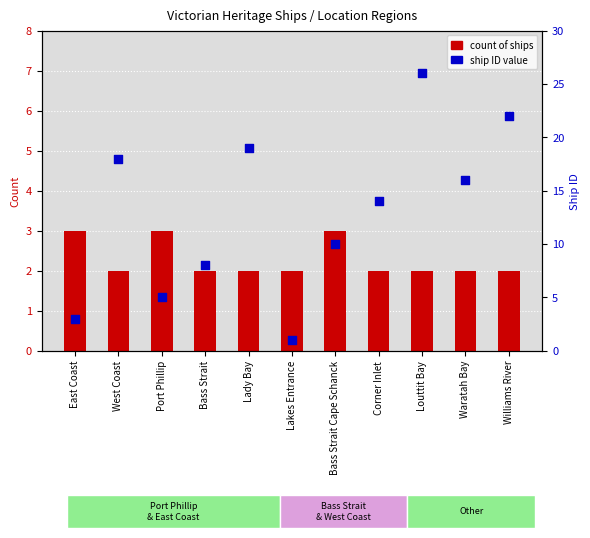

At which category is the sum across all series the highest?

Louttit Bay